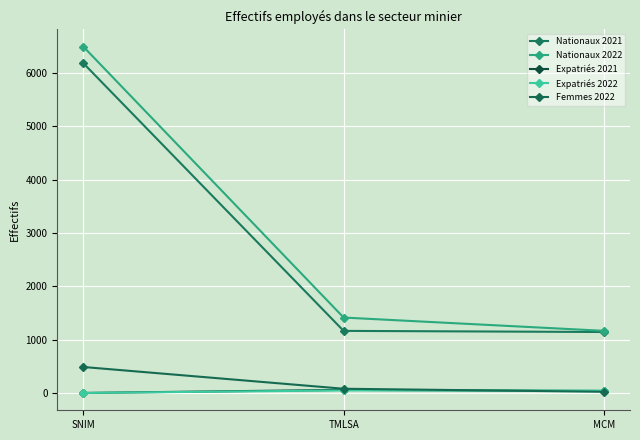

How many data points in Nationaux 2021 are less than 1164?

1